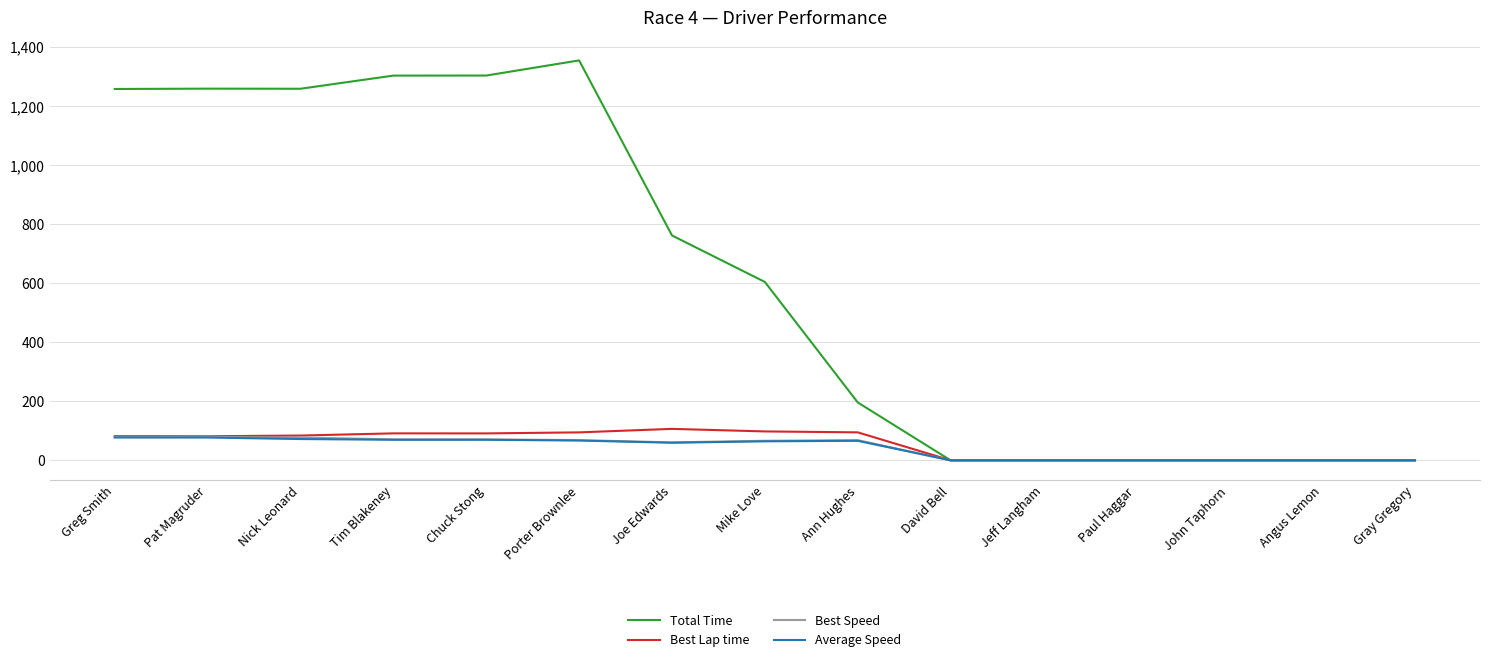

Between Tim Blakeney and Ann Hughes, which series saw the biggest shift?

Total Time